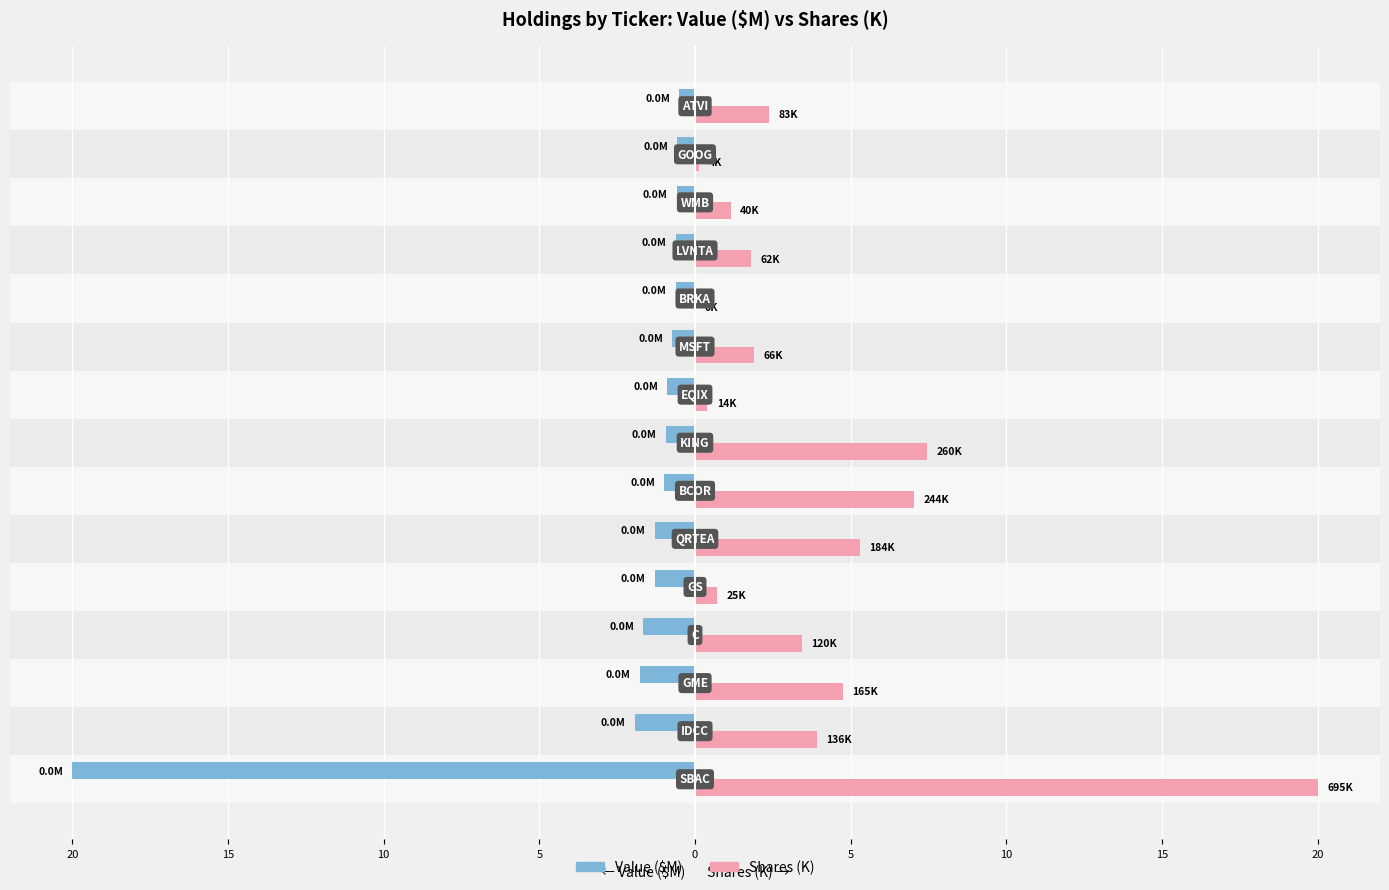

What are all the series names shown in the legend?

Value ($M), Shares (K)